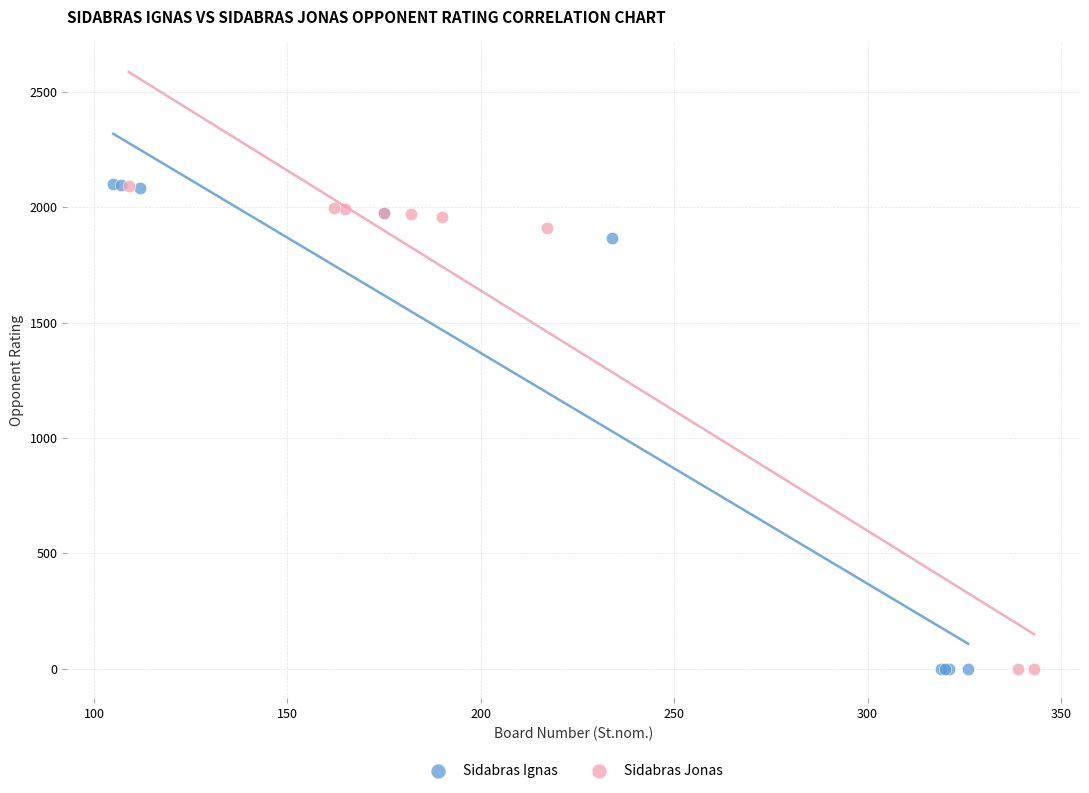

Which series has the widest spread of Y values?

Sidabras Ignas